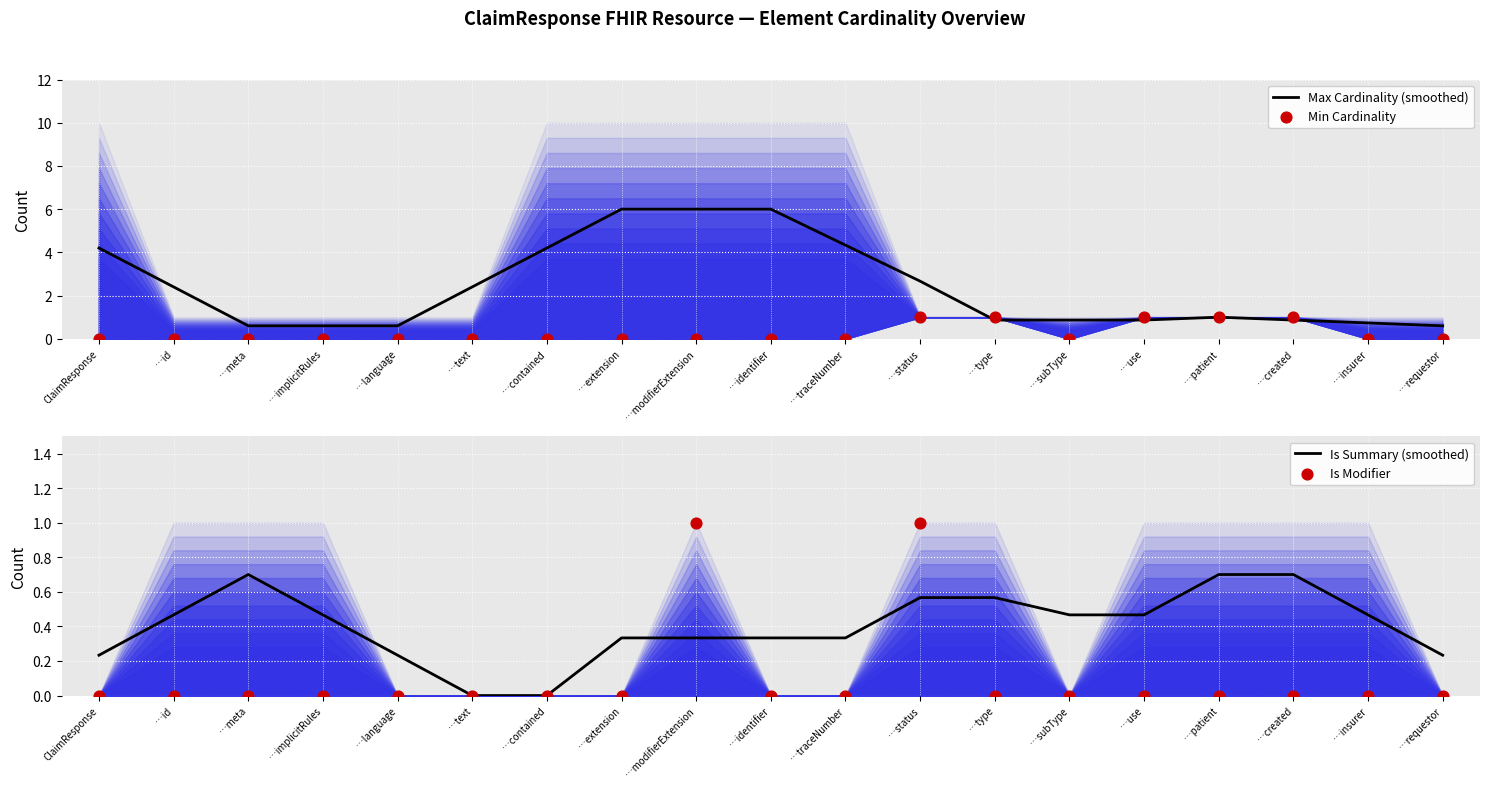

At which category is the sum across all series the highest?

…modifierExtension